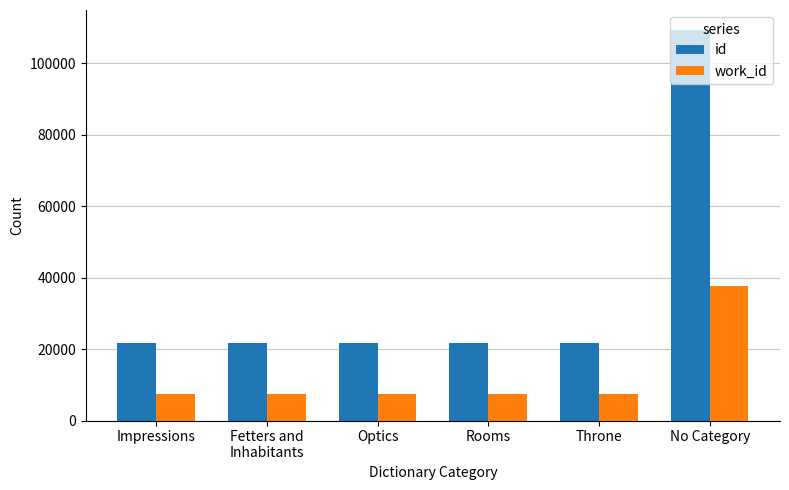

The value of id at Rooms is 30112. True or false?

False